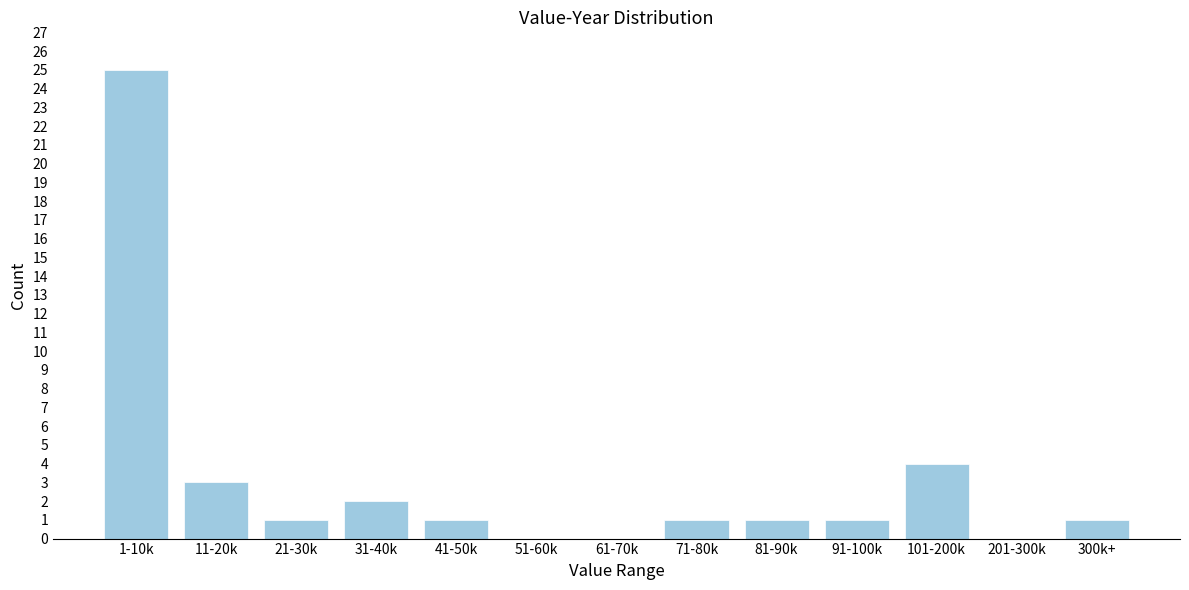

Reading right to left, what are all the values shown in this chart?

300k+=1	201-300k=0	101-200k=4	91-100k=1	81-90k=1	71-80k=1	61-70k=0	51-60k=0	41-50k=1	31-40k=2	21-30k=1	11-20k=3	1-10k=25